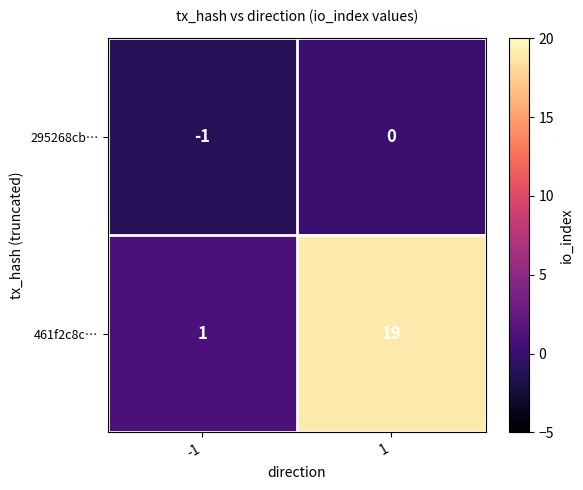

What is the sum of the 461f2c8c… values at -1 and 1?

20